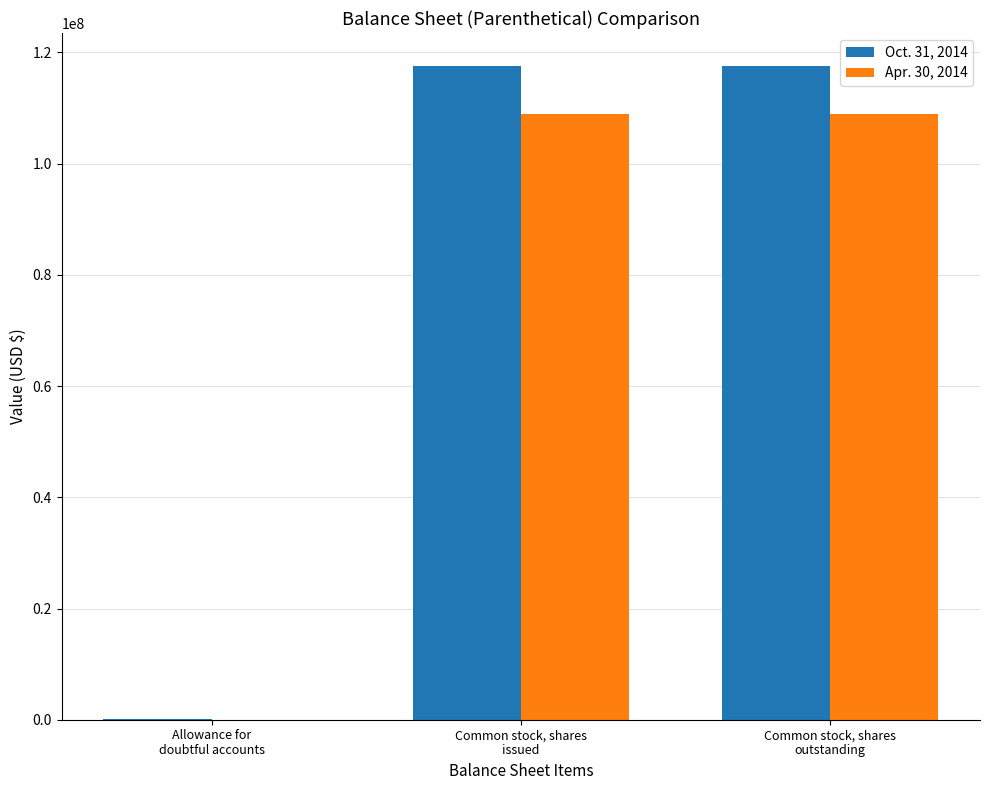

What is the average value of the Oct. 31, 2014 series?

78427113